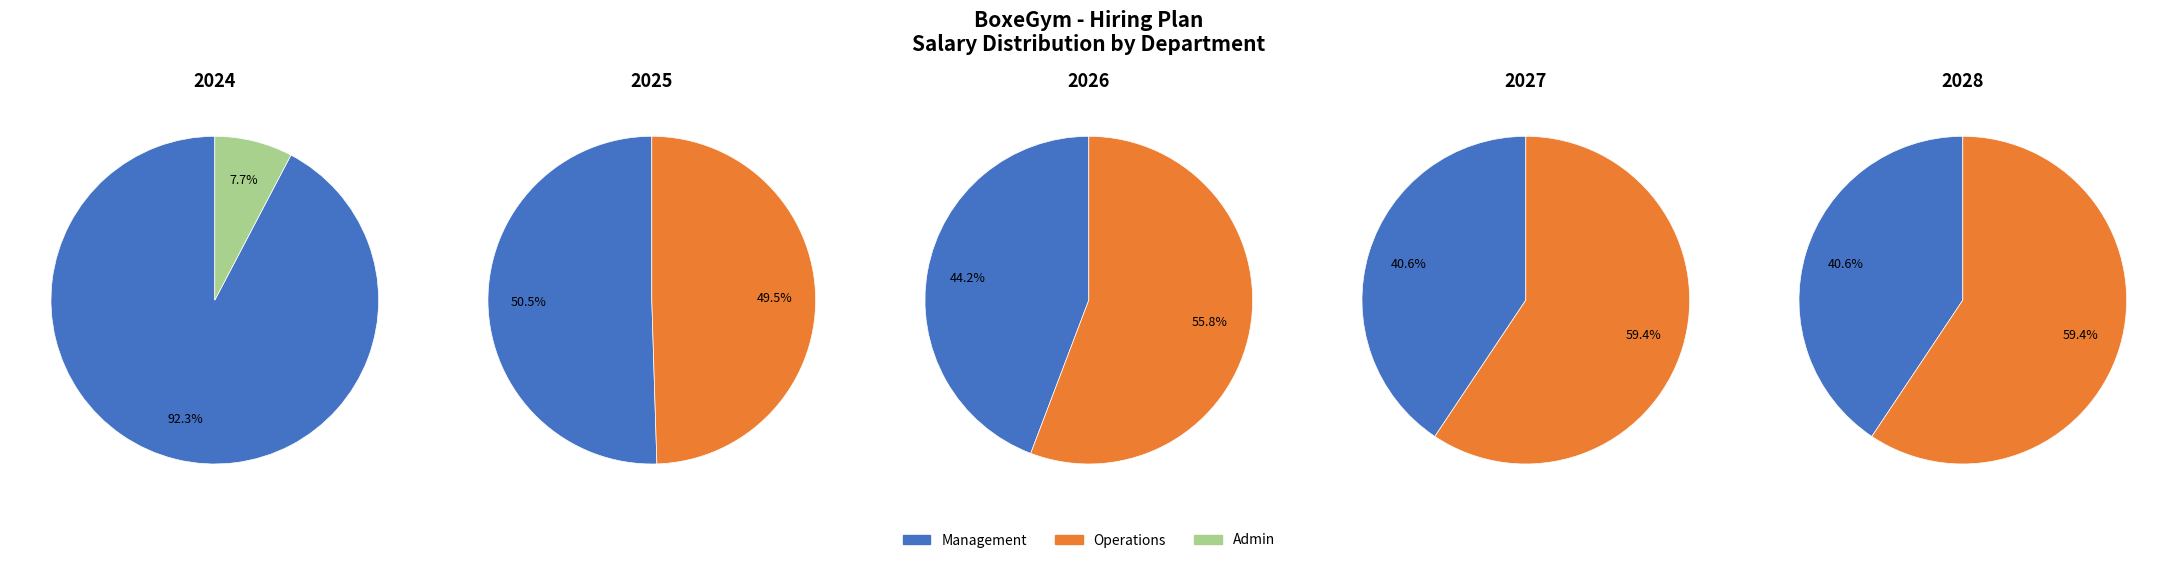

To the nearest percent, what percentage of the pie is 2024?

100%